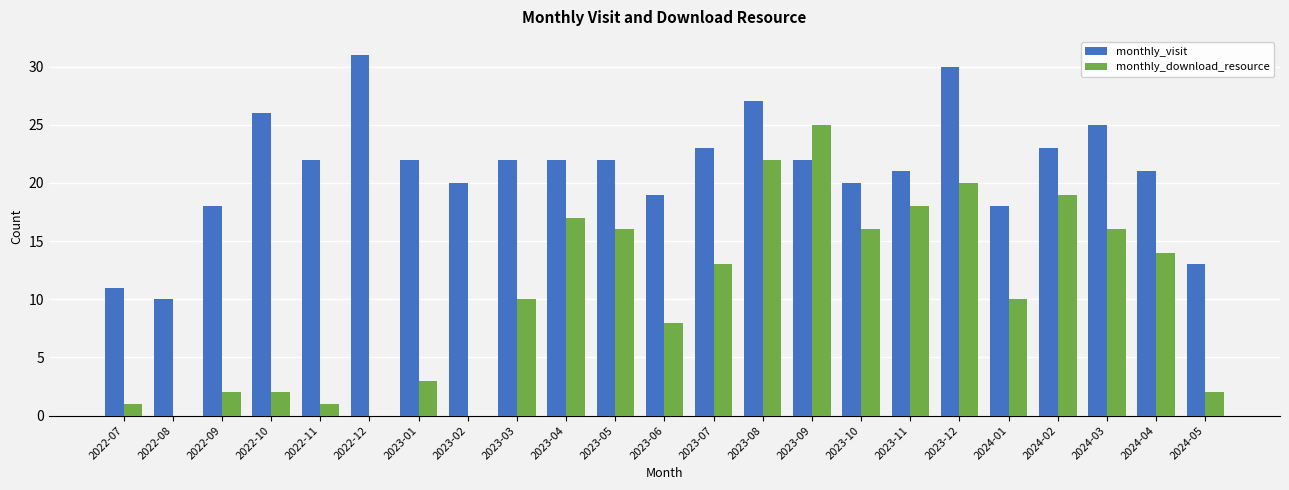

Where is monthly_download_resource nearest to the value 12?

2023-07